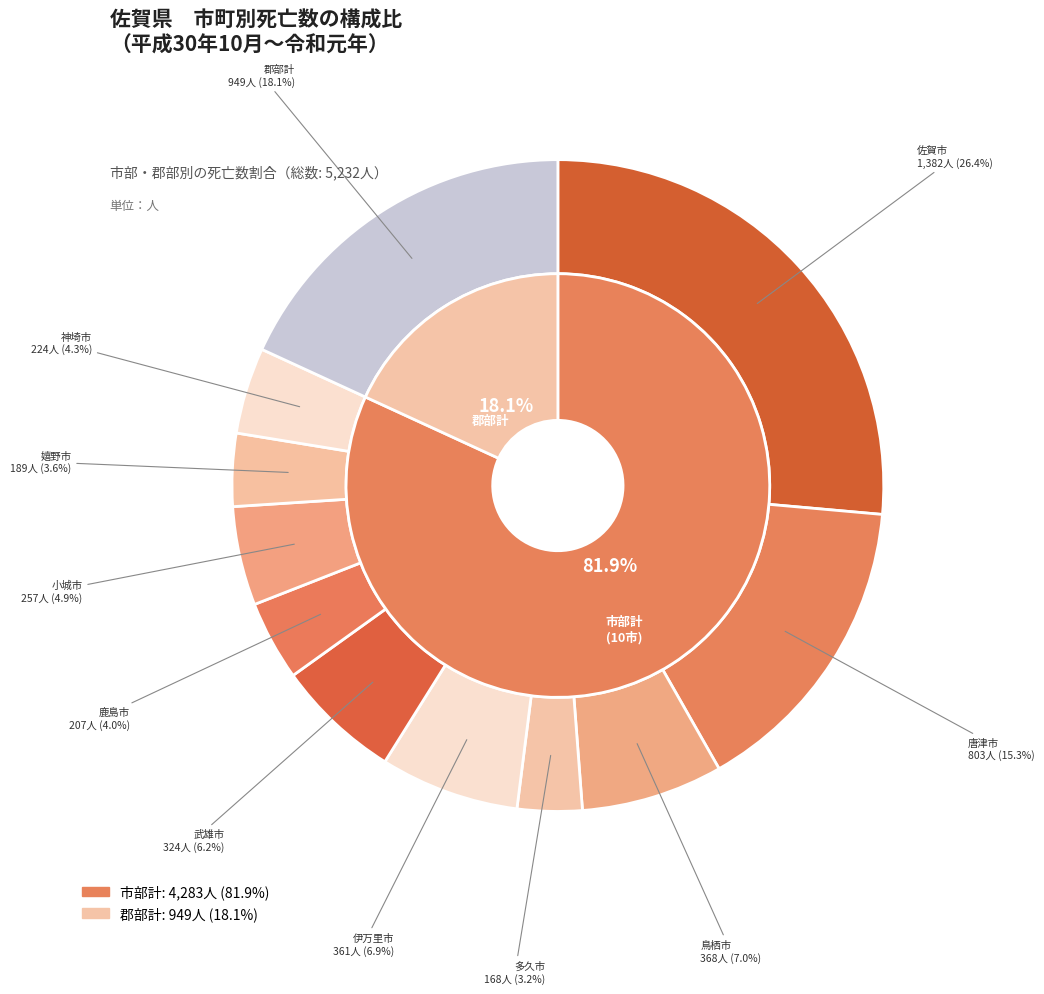

What percentage is the 武雄市 slice, to the nearest percent?

6%